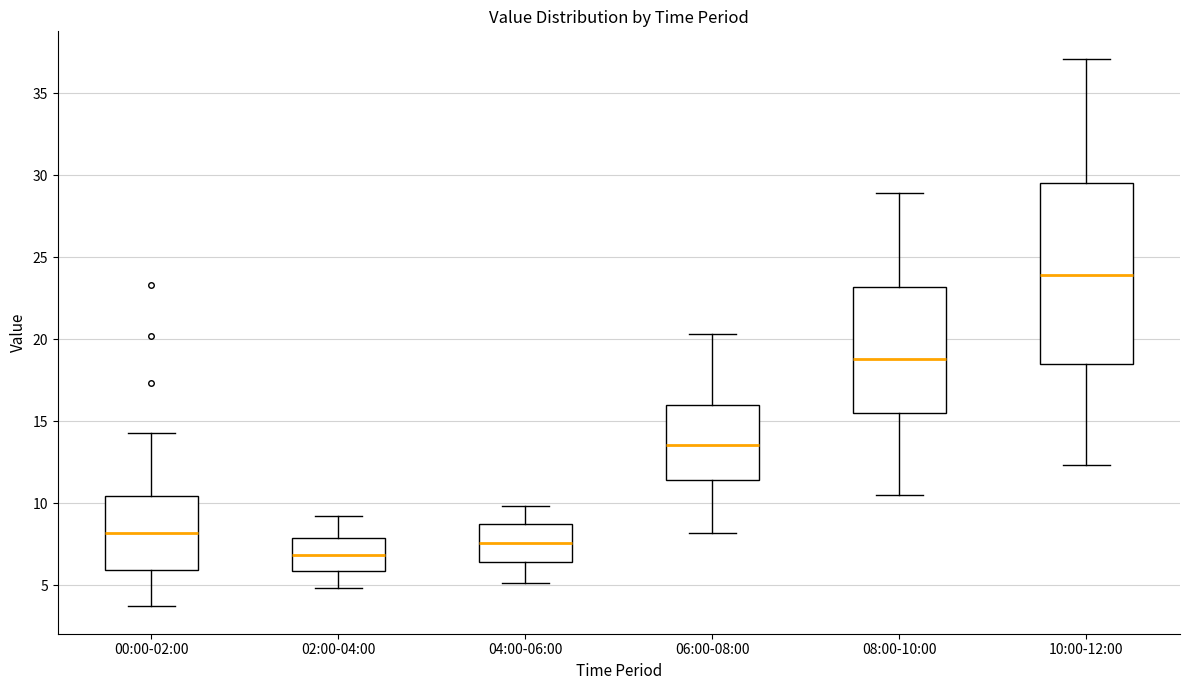

Reading left to right, transcribe this box plot: for each box, give where its median line is, the range the box spans, and where its two whiskers end, as read against the y-axis. The values are not printed on the chart, so give them approximately, as read against the axis.

00:00-02:00: median 8.0, box 6.0 to 10.5, whiskers 3.5 to 14.5
02:00-04:00: median 7.0, box 6.0 to 8.0, whiskers 5.0 to 9.0
04:00-06:00: median 7.5, box 6.5 to 8.5, whiskers 5.0 to 10.0
06:00-08:00: median 13.5, box 11.5 to 16.0, whiskers 8.0 to 20.5
08:00-10:00: median 19.0, box 15.5 to 23.0, whiskers 10.5 to 29.0
10:00-12:00: median 24.0, box 18.5 to 29.5, whiskers 12.5 to 37.0